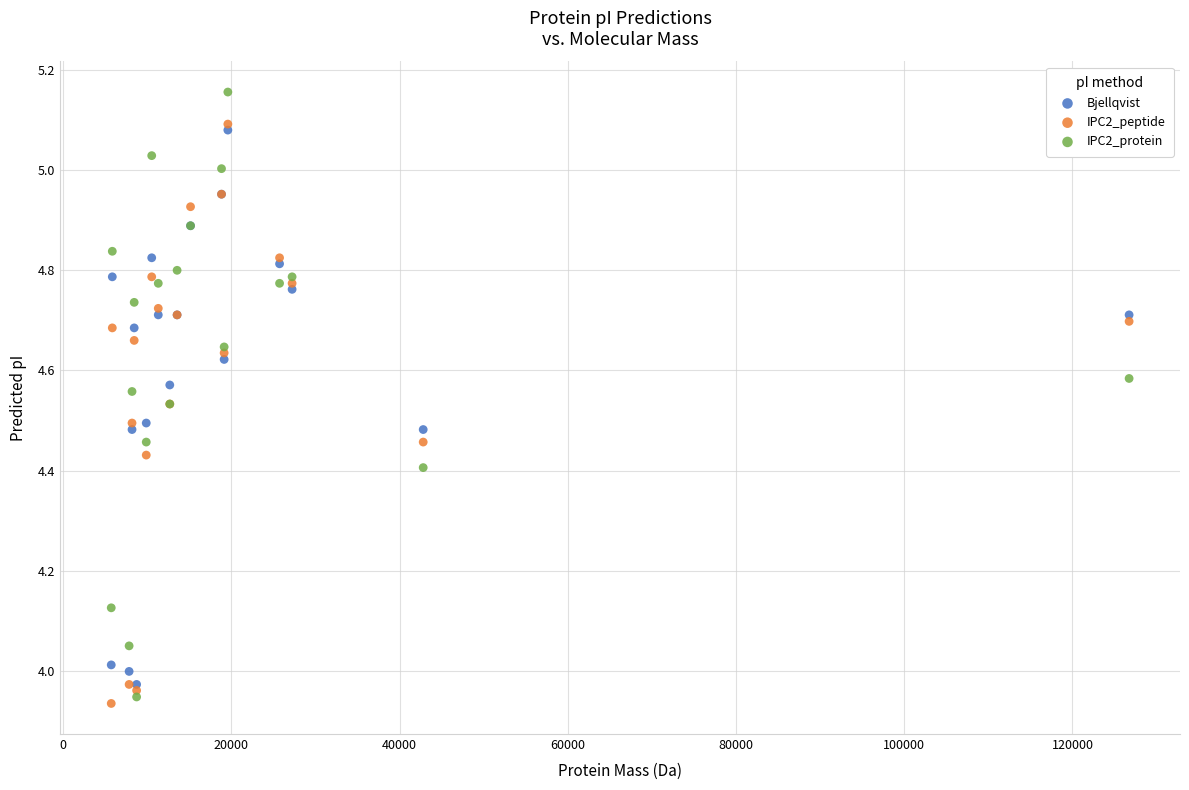

Which series has the largest Y range (max minus min)?

IPC2_protein